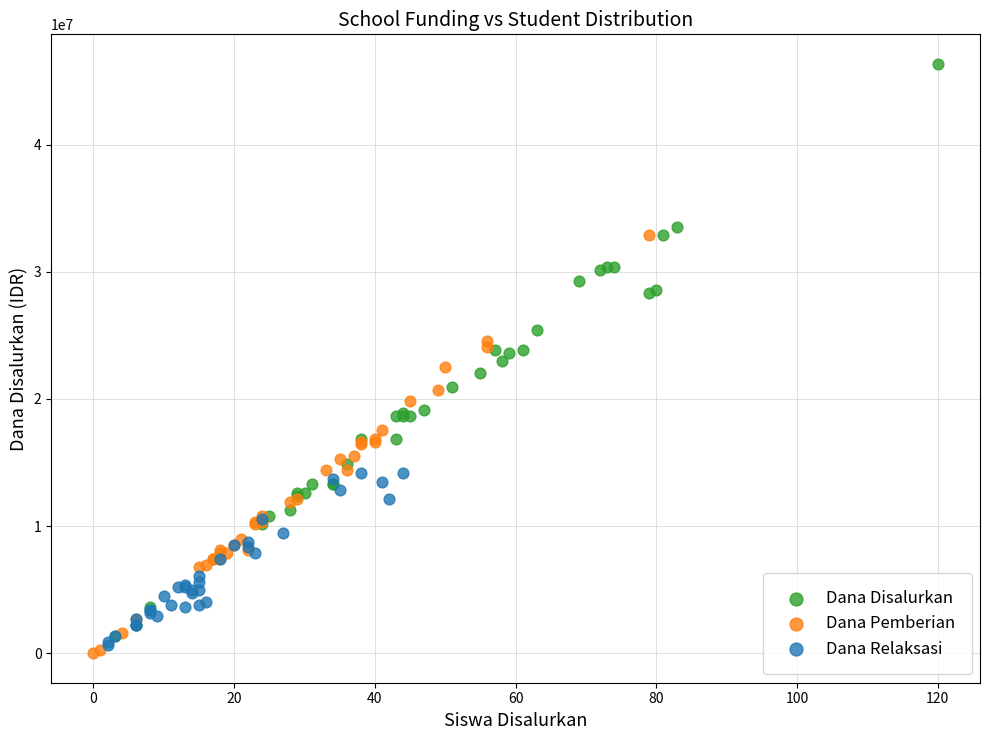

Which series contains the lowest Y value?

Dana Pemberian